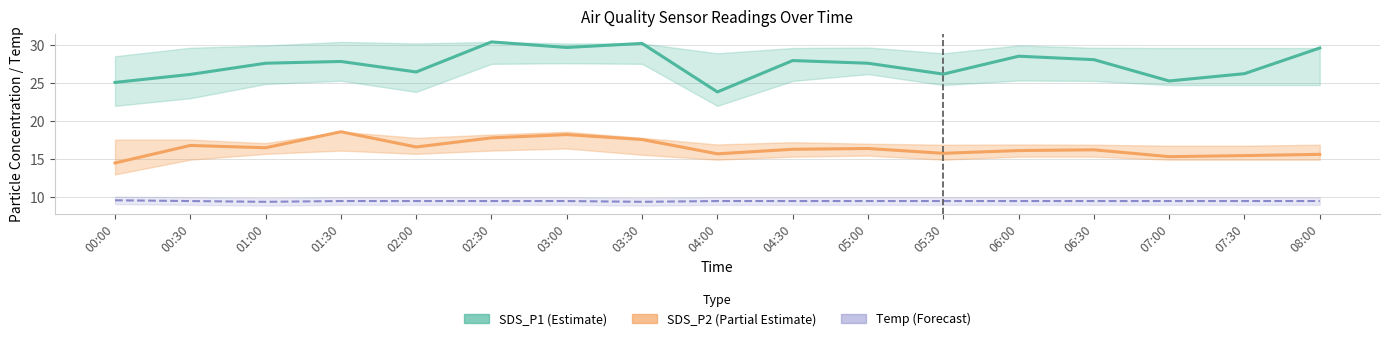

At which label does Temp (Forecast) reach its minimum?

01:00